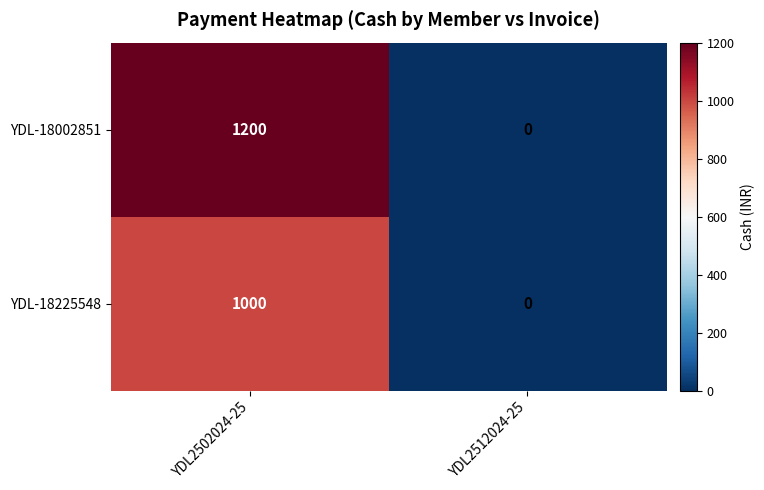

Is it true that YDL-18225548 equals 0 at YDL2512024-25?

True